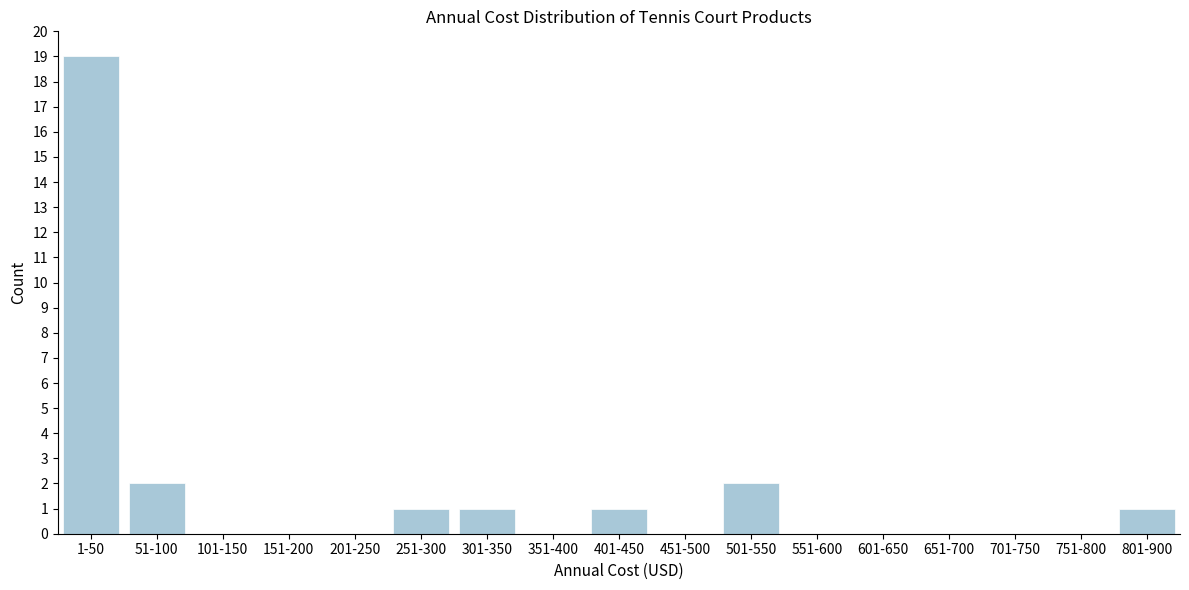

Reading left to right, list all the values displayed in this chart.

1-50=19	51-100=2	101-150=0	151-200=0	201-250=0	251-300=1	301-350=1	351-400=0	401-450=1	451-500=0	501-550=2	551-600=0	601-650=0	651-700=0	701-750=0	751-800=0	801-900=1